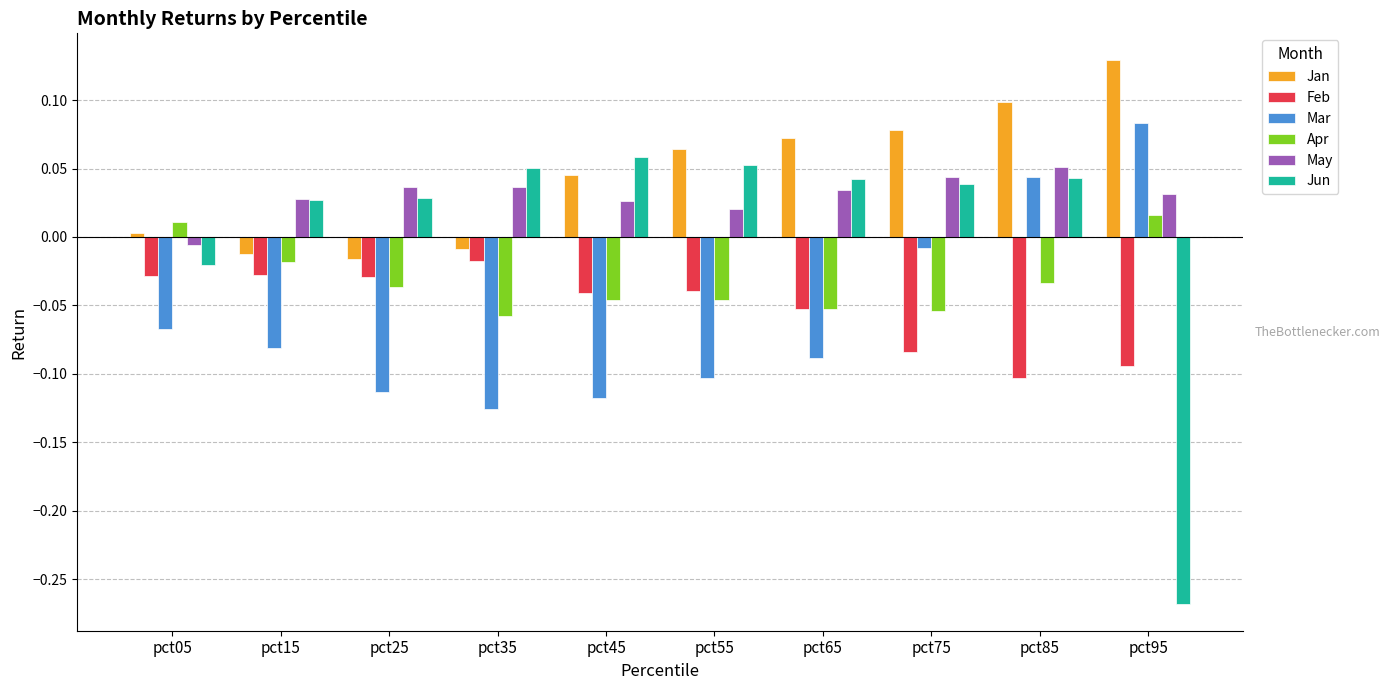

Which label corresponds to the smallest value in the chart?

pct95